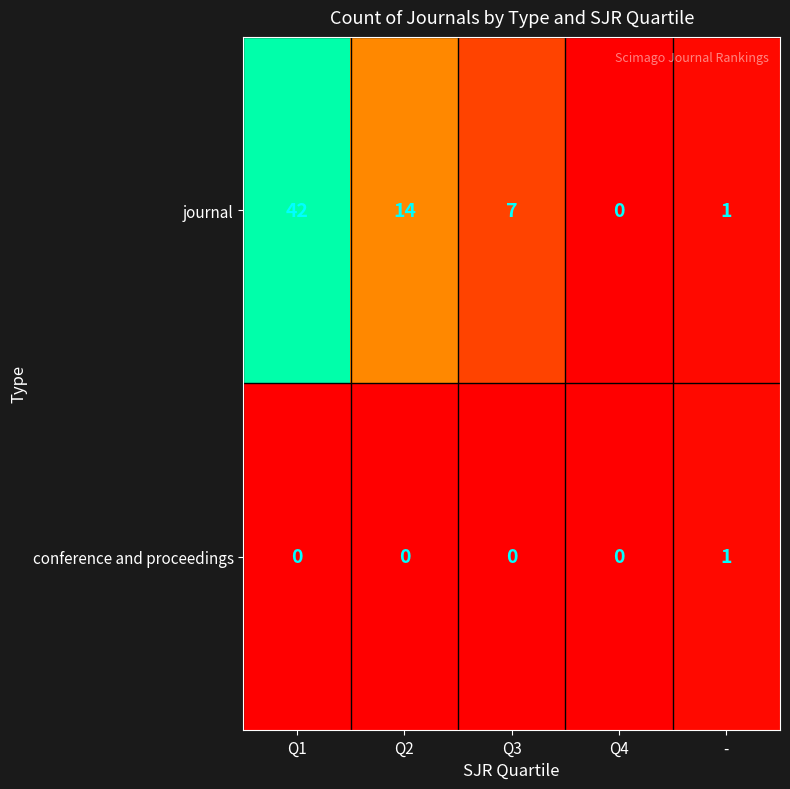

What is the sum of all journal values?

64